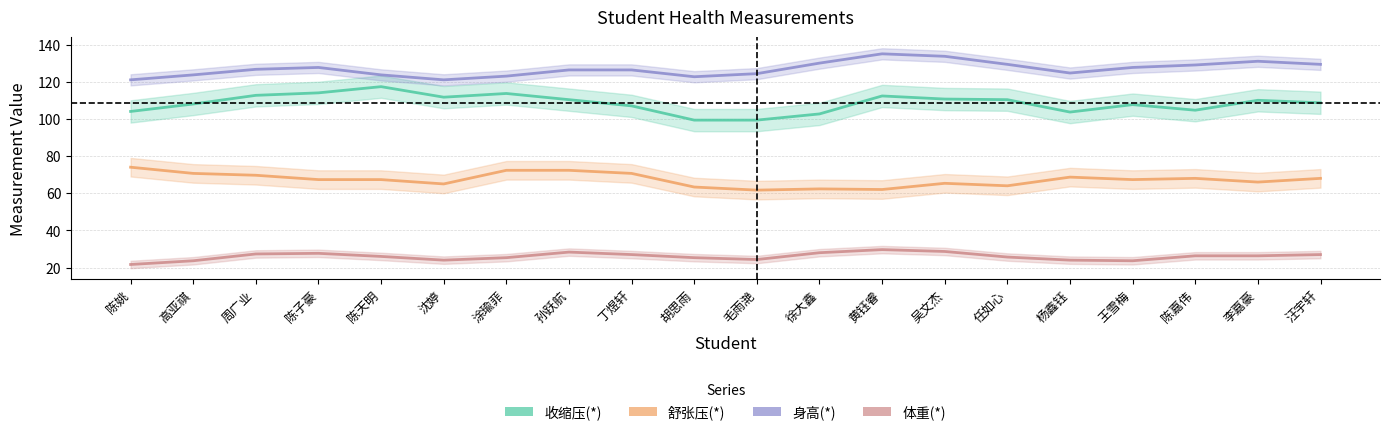

Is the value of 舒张压(*) at 徐大鑫 greater than the value of 收缩压(*) at 陈姚?

No